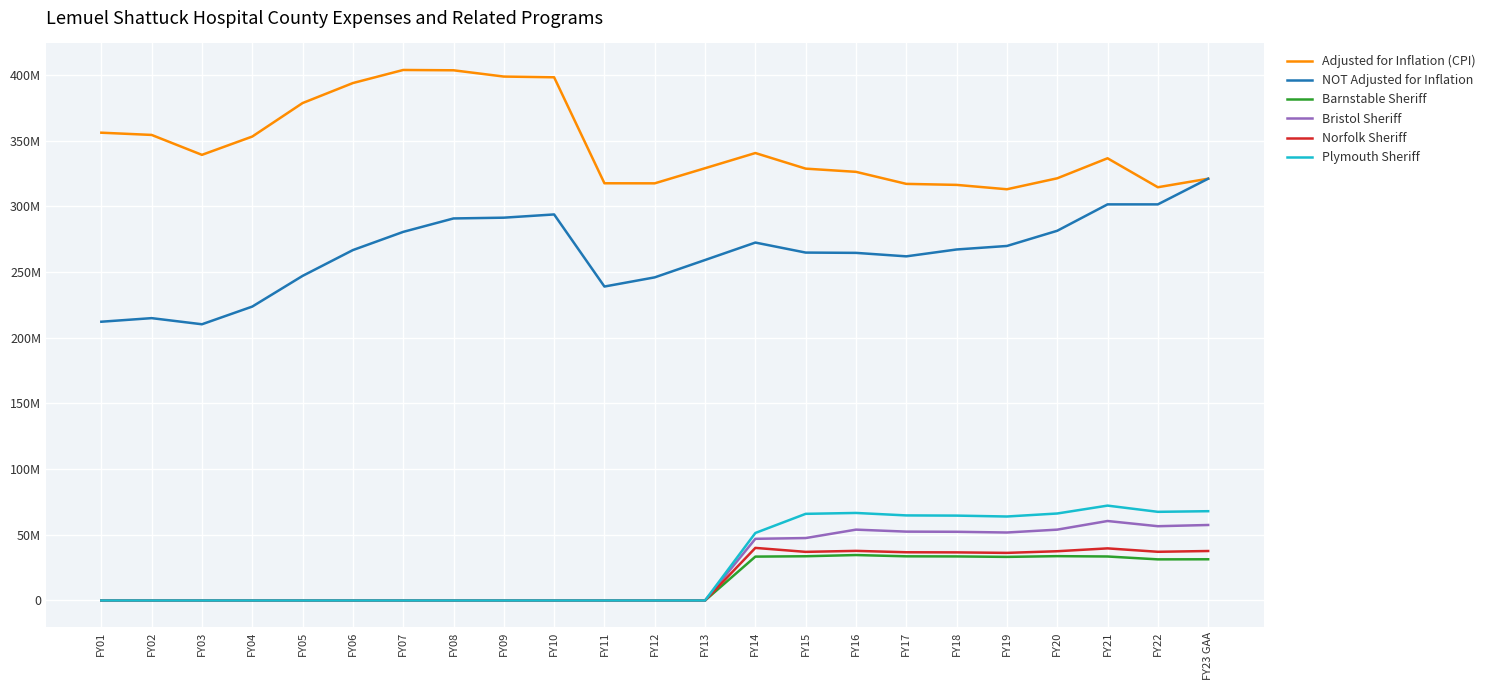

True or false: Bristol Sheriff and Adjusted for Inflation (CPI) intersect in this chart.

False